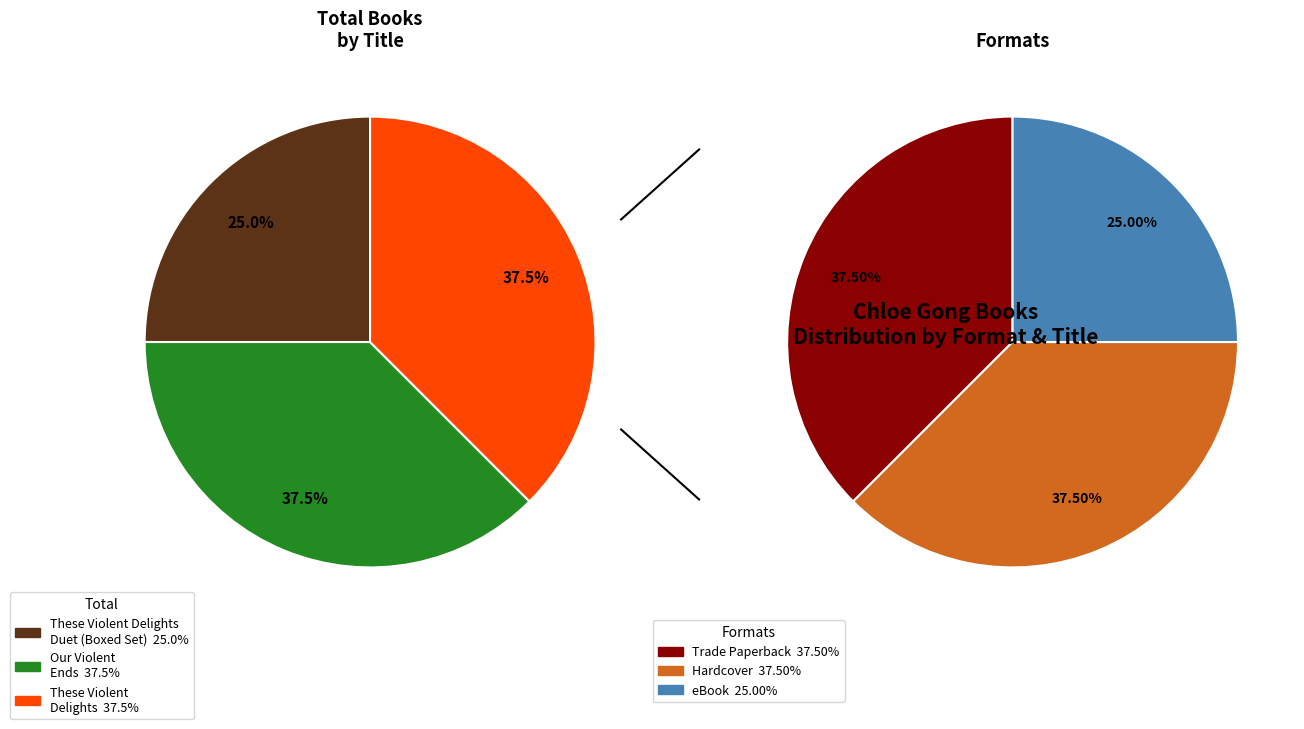

Does These Violent Delights represent more than half of the total?

No